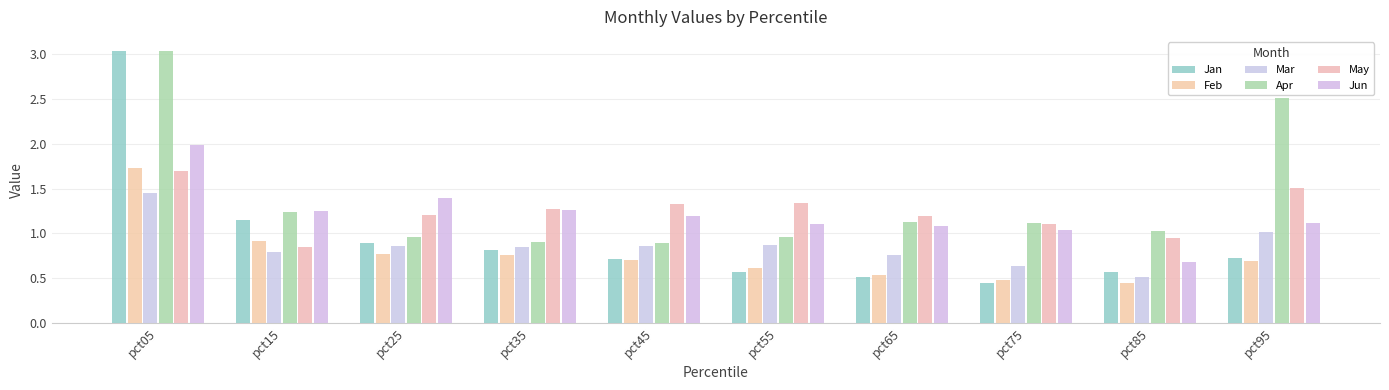

What is the value of the Feb bar at the 7th from the left?

0.5